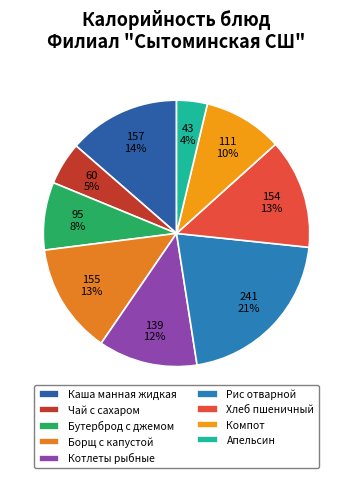

How many slices are in this pie chart?

9